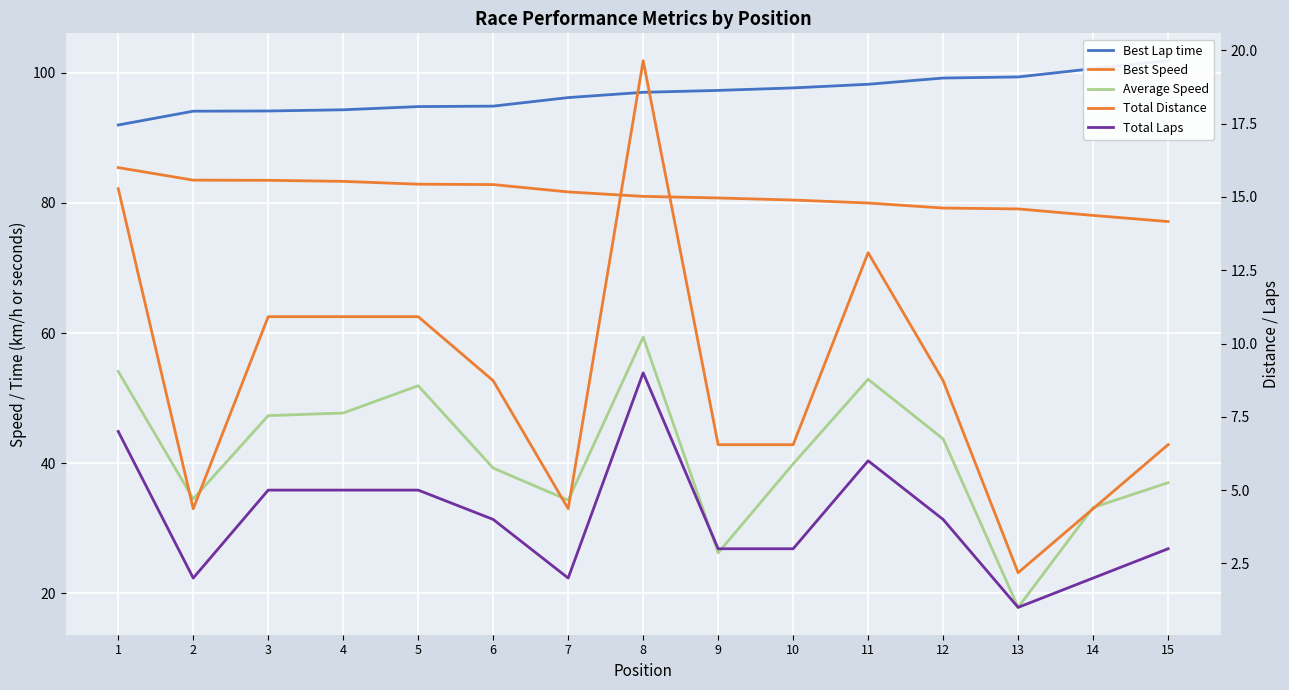

At which category does Average Speed reach its first local valley?

2